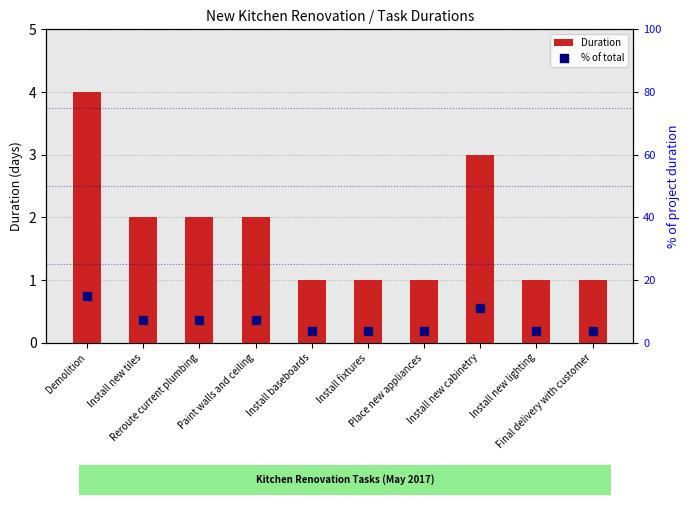

At how many categories does at least one series exceed 9?

2